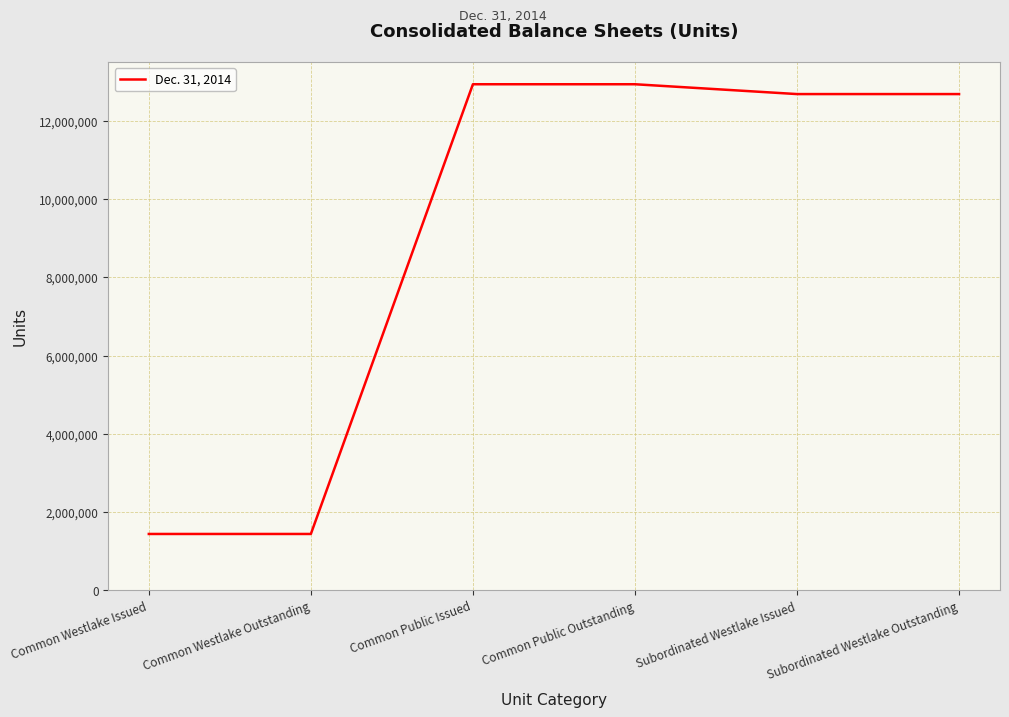

What is the approximate value at Subordinated Westlake Issued?

12686115